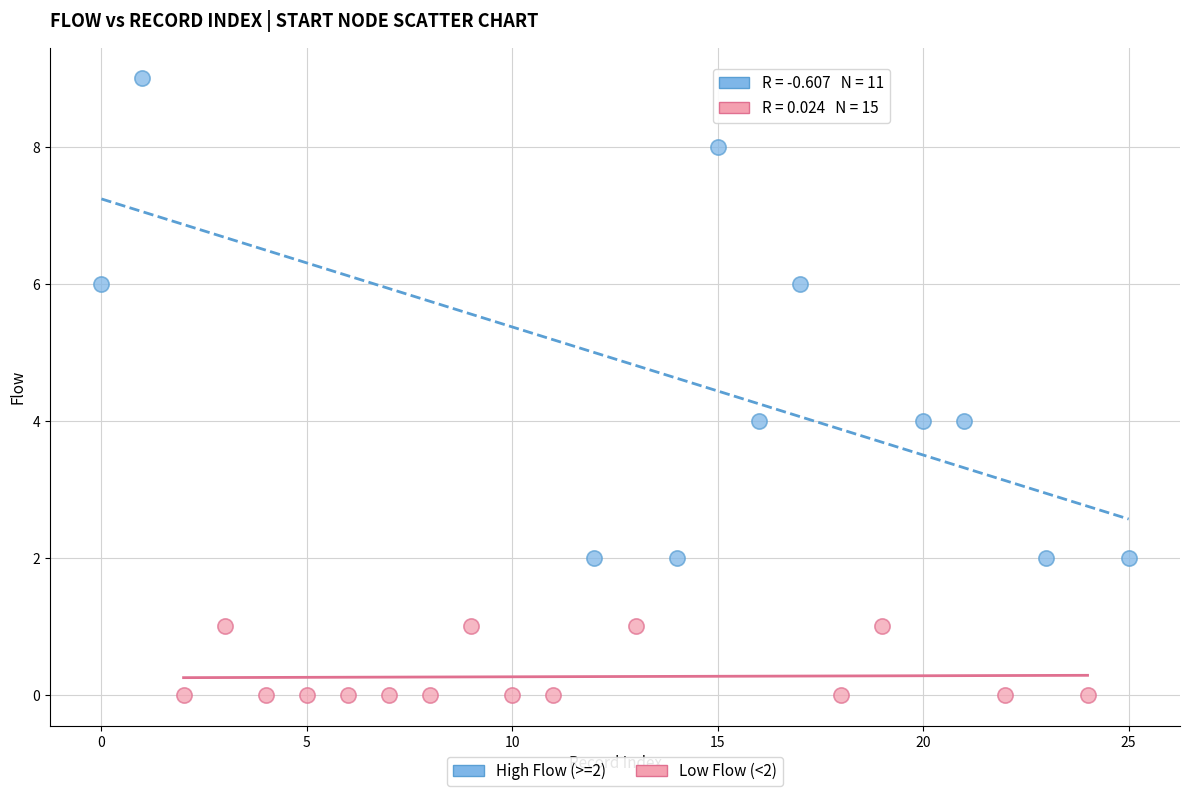

Which series has the largest Y range (max minus min)?

High Flow (>=2)